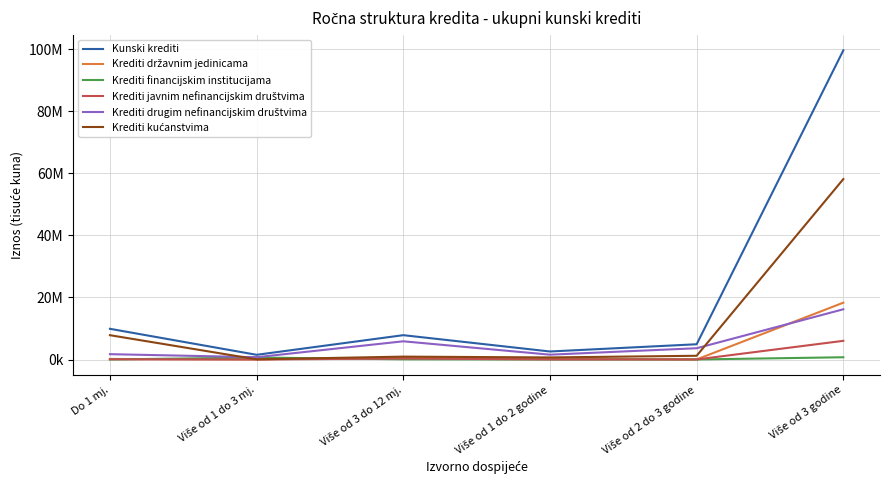

Is the value of Krediti kućanstvima at Više od 3 do 12 mj. greater than the value of Kunski krediti at Više od 3 do 12 mj.?

No